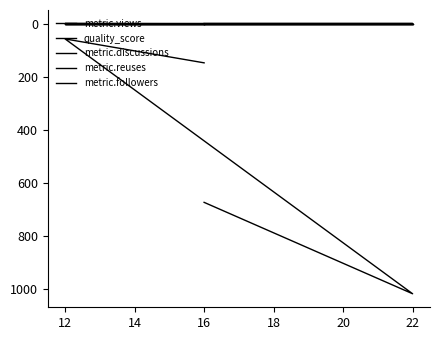

At 16, list the series in order from largest to smallest.

metric.views, metric.discussions, quality_score, metric.reuses, metric.followers